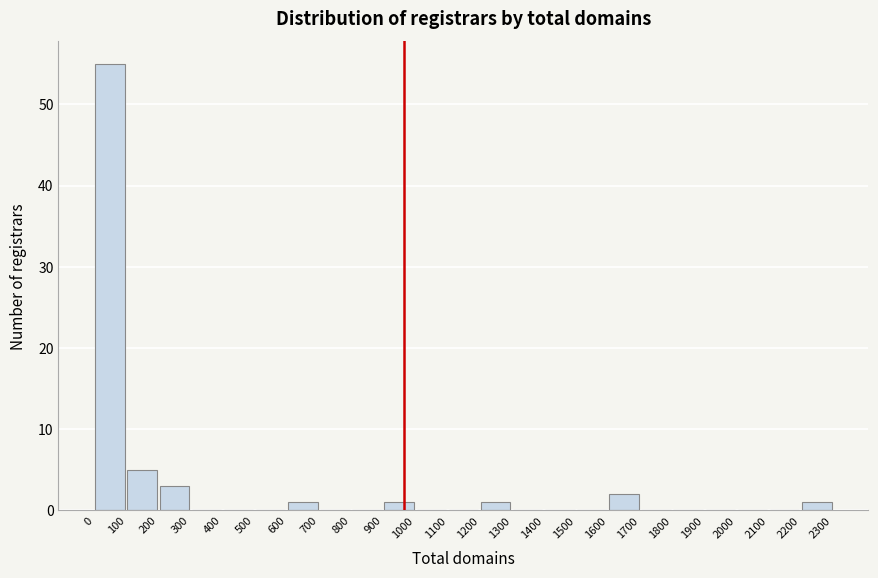

Reading left to right, transcribe this chart: for each bar, give the range it covers on the x-axis and its height. The values are not printed on the chart, so give them approximately, as read against the axis.

0 to 100: 55
100 to 200: 5
200 to 300: 3
300 to 400: 0
400 to 500: 0
500 to 600: 0
600 to 700: 1
700 to 800: 0
800 to 900: 0
900 to 1000: 1
1000 to 1100: 0
1100 to 1200: 0
1200 to 1300: 1
1300 to 1400: 0
1400 to 1500: 0
1500 to 1600: 0
1600 to 1700: 2
1700 to 1800: 0
1800 to 1900: 0
1900 to 2000: 0
2000 to 2100: 0
2100 to 2200: 0
2200 to 2300: 1